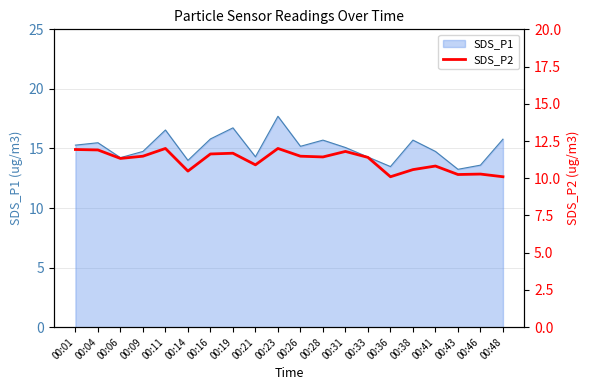

What is the difference between the values at 00:14 and 00:01?

1.4